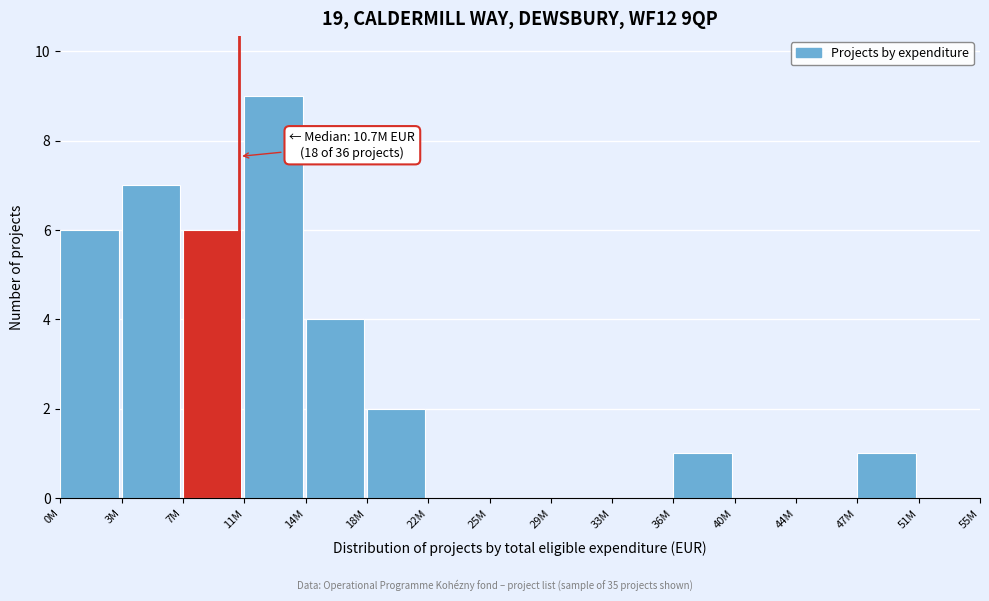

Reading right to left, what are all the values shown in this chart?

51M=0	47M=1	44M=0	40M=0	36M=1	33M=0	29M=0	25M=0	22M=0	18M=2	14M=4	11M=9	7M=6	3M=7	0M=6